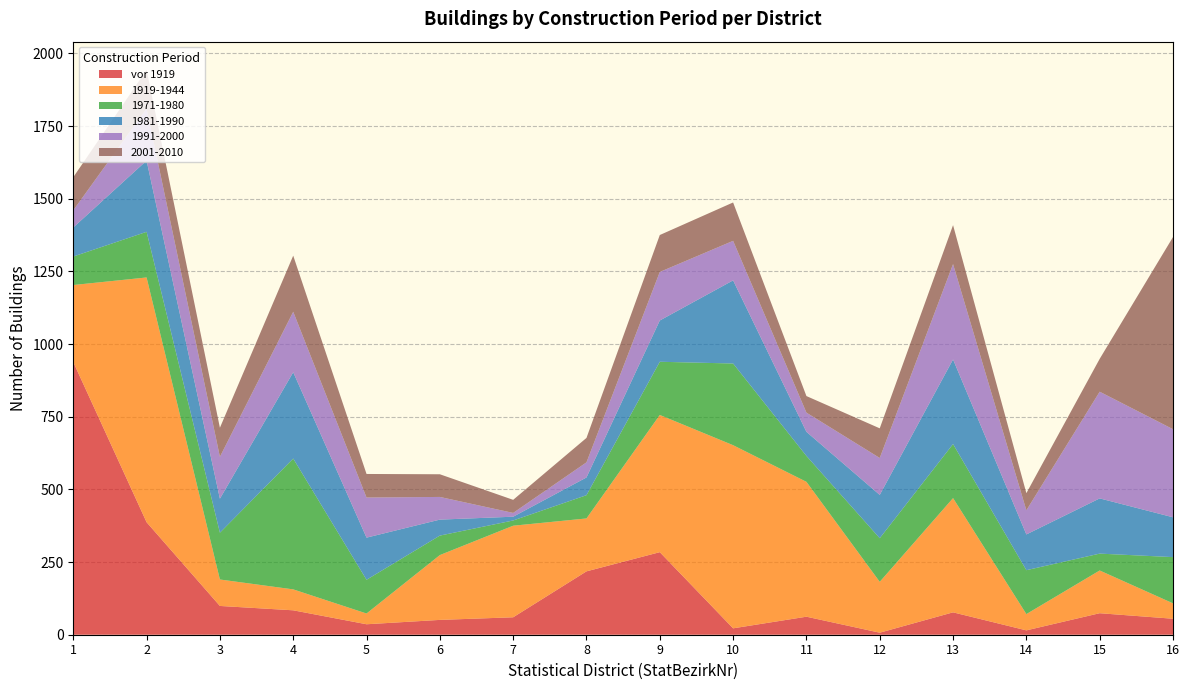

Reading right to left, transcribe all the data shown in this chart.

vor 1919: 16=55	15=74	14=15	13=77	12=7	11=62	10=22	9=284	8=218	7=60	6=51	5=36	4=84	3=99	2=387	1=938
1919-1944: 16=53	15=147	14=56	13=393	12=175	11=464	10=630	9=472	8=182	7=315	6=223	5=37	4=72	3=91	2=842	1=265
1971-1980: 16=159	15=58	14=151	13=186	12=150	11=89	10=281	9=183	8=80	7=18	6=67	5=116	4=450	3=161	2=157	1=98
1981-1990: 16=137	15=190	14=123	13=291	12=149	11=83	10=286	9=142	8=61	7=13	6=55	5=145	4=297	3=117	2=245	1=100
1991-2000: 16=303	15=367	14=83	13=328	12=127	11=66	10=136	9=167	8=52	7=13	6=78	5=138	4=208	3=144	2=179	1=59
2001-2010: 16=661	15=113	14=59	13=134	12=102	11=57	10=132	9=127	8=84	7=45	6=78	5=81	4=193	3=100	2=133	1=114